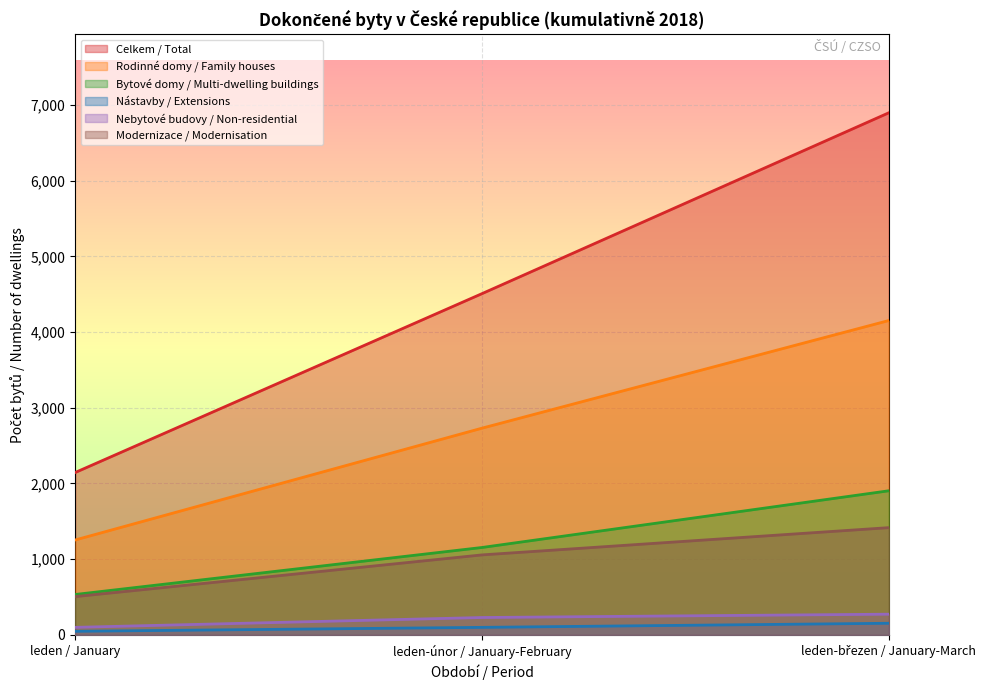

What is the sum of all Nebytové budovy / Non-residential values?

601